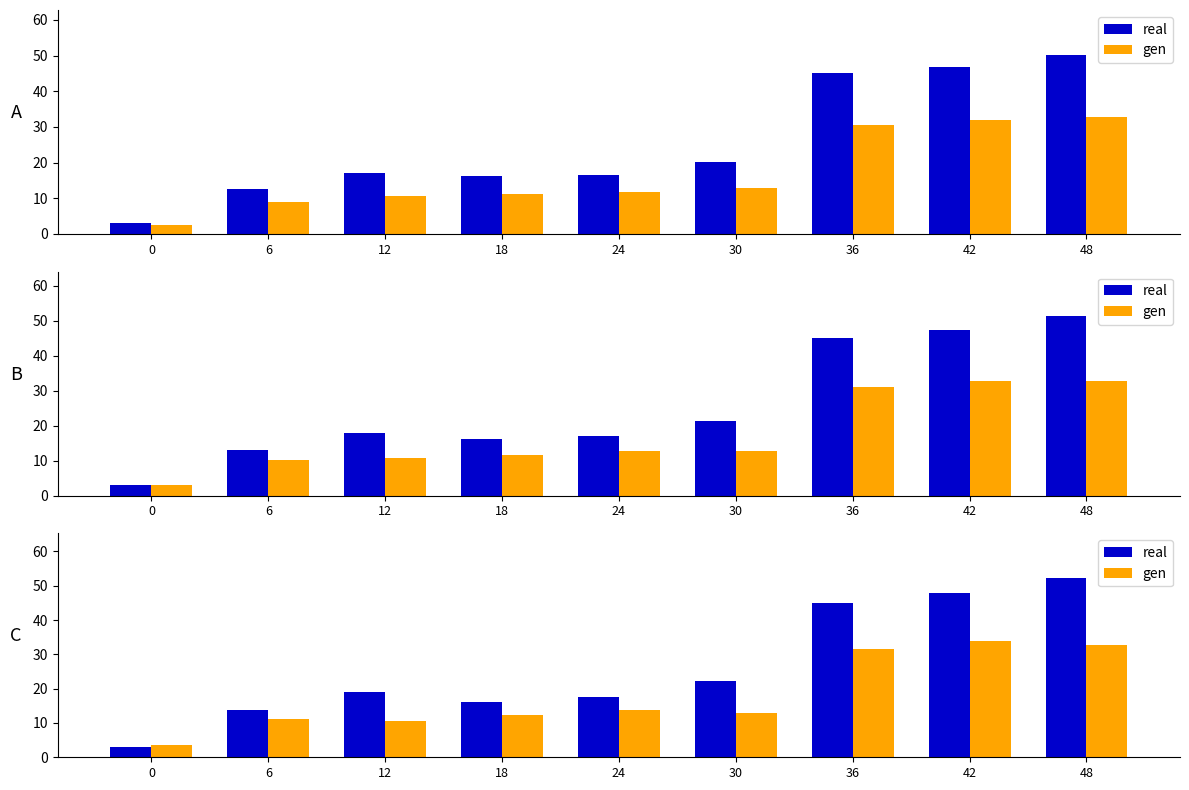

What is the sum of the real values at 6 and 18?

29.8